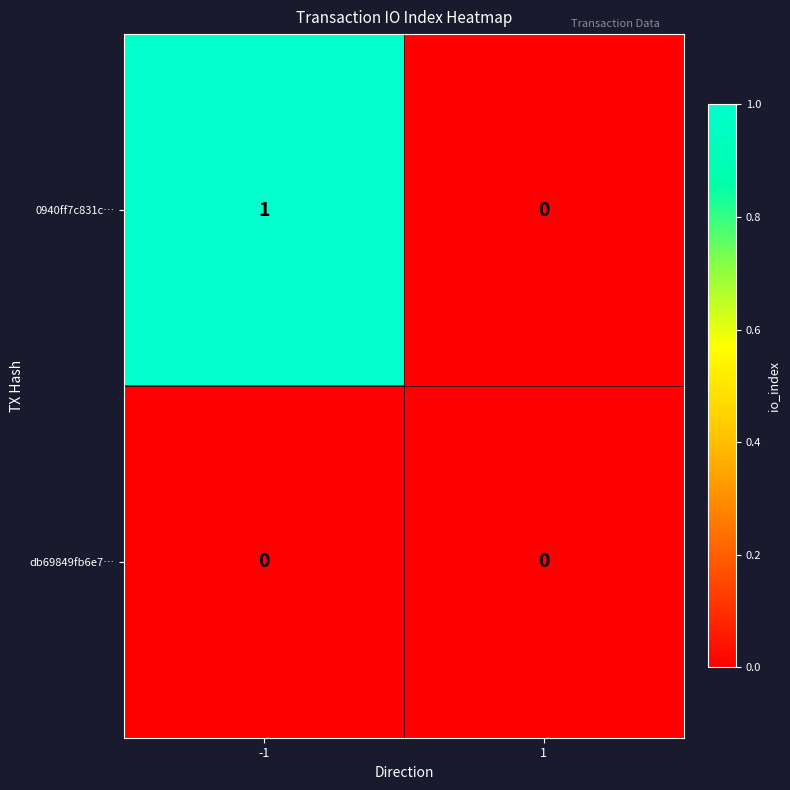

Which series has the largest range (max minus min)?

0940ff7c831c…